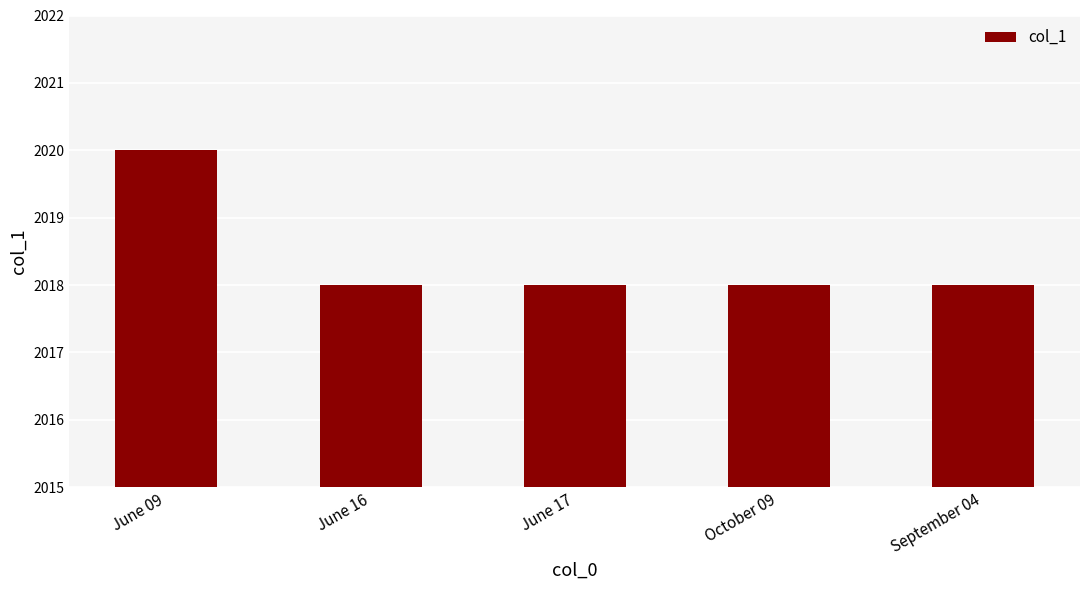

What is the change in value from June 09 to June 16?

-2